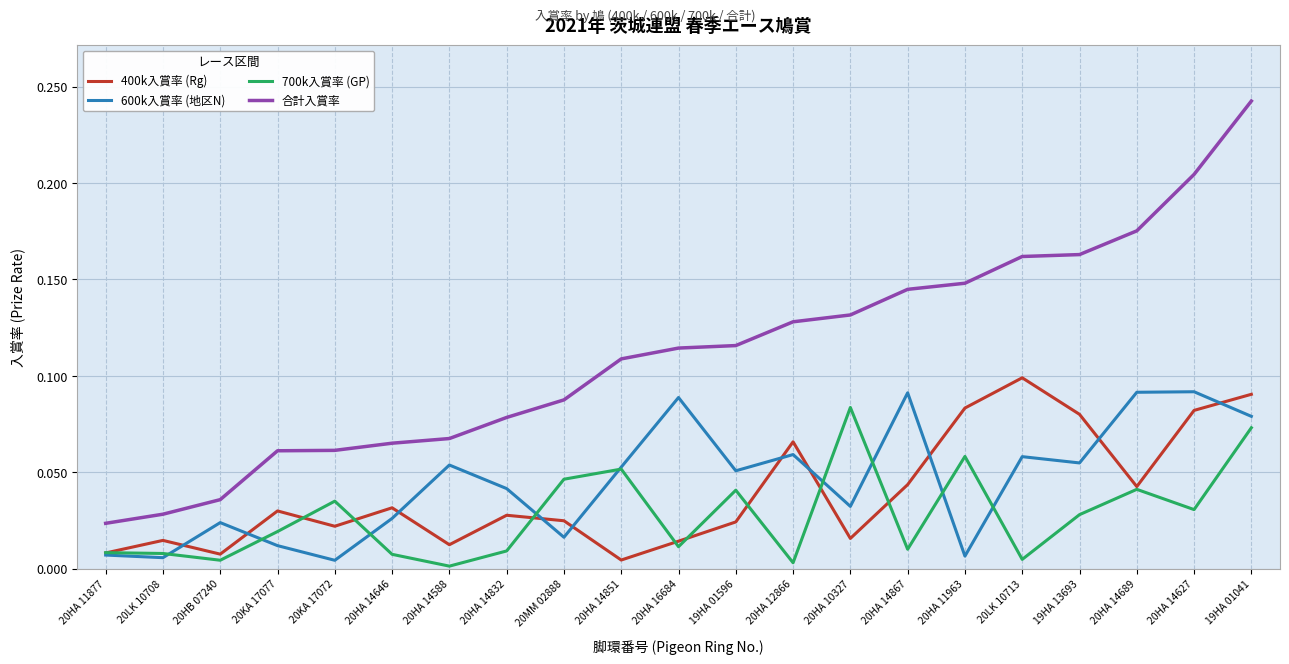

Which series changed the most between 20HA 14588 and 20LK 10713?

合計入賞率